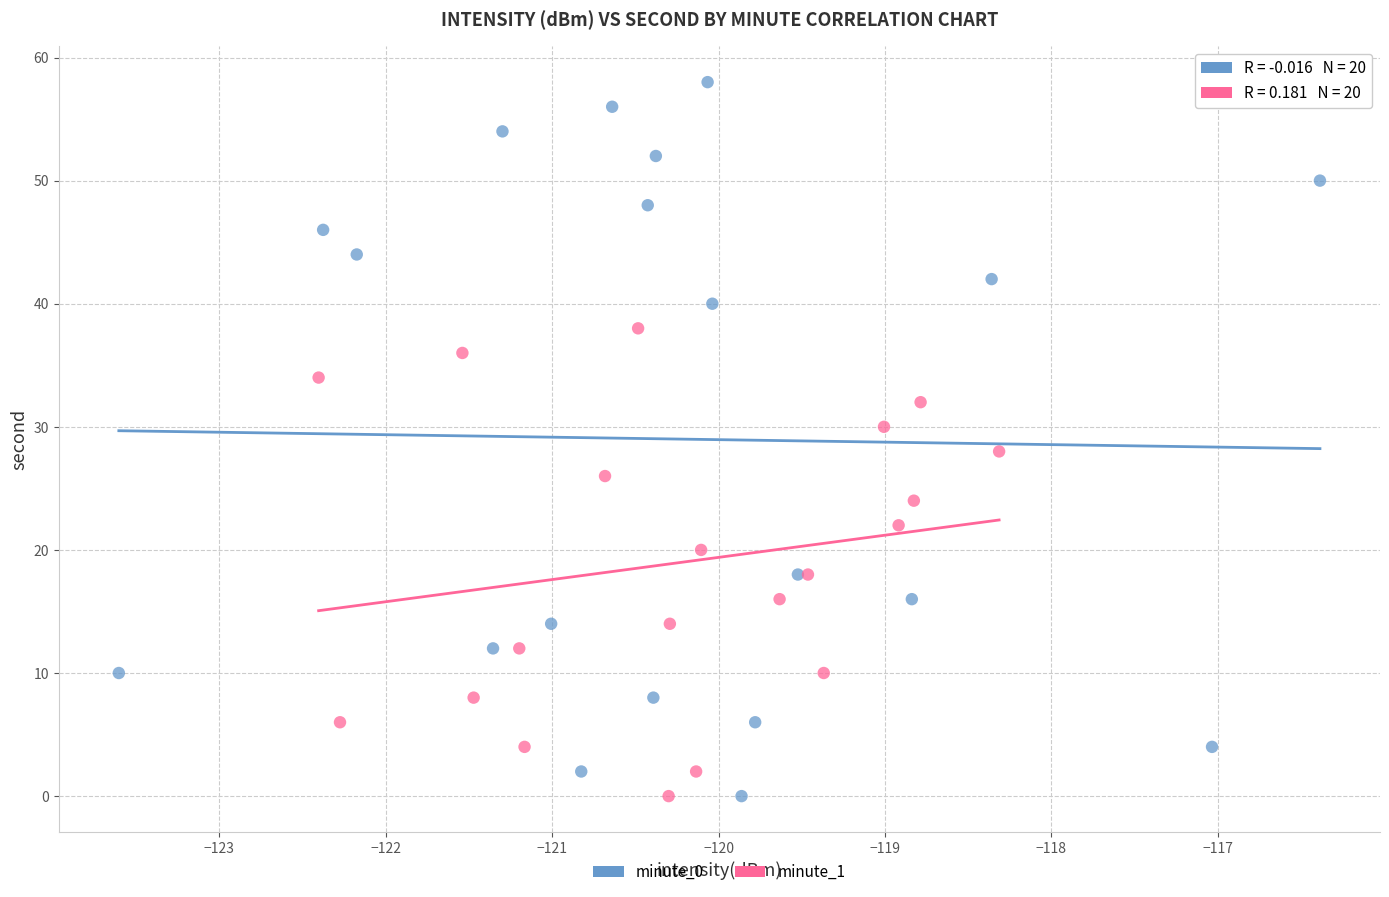

Which series has the largest Y range (max minus min)?

minute_0